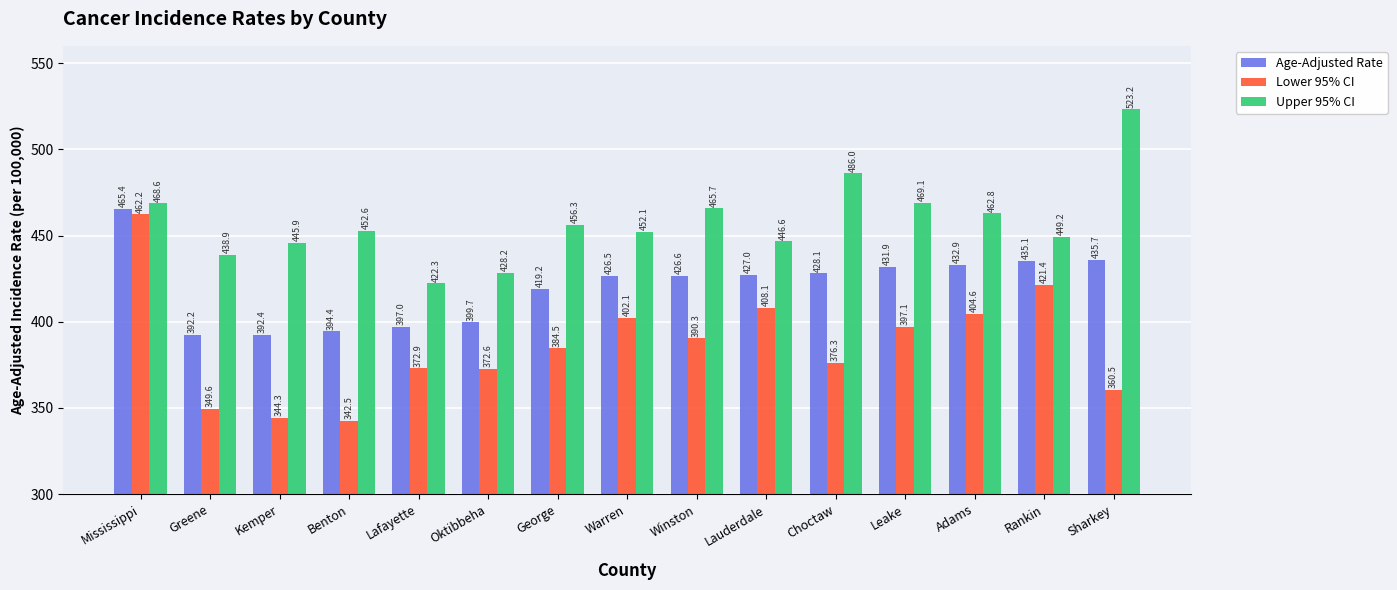

Rank the series by their average value, from highest to lowest.

Upper 95% CI, Age-Adjusted Rate, Lower 95% CI